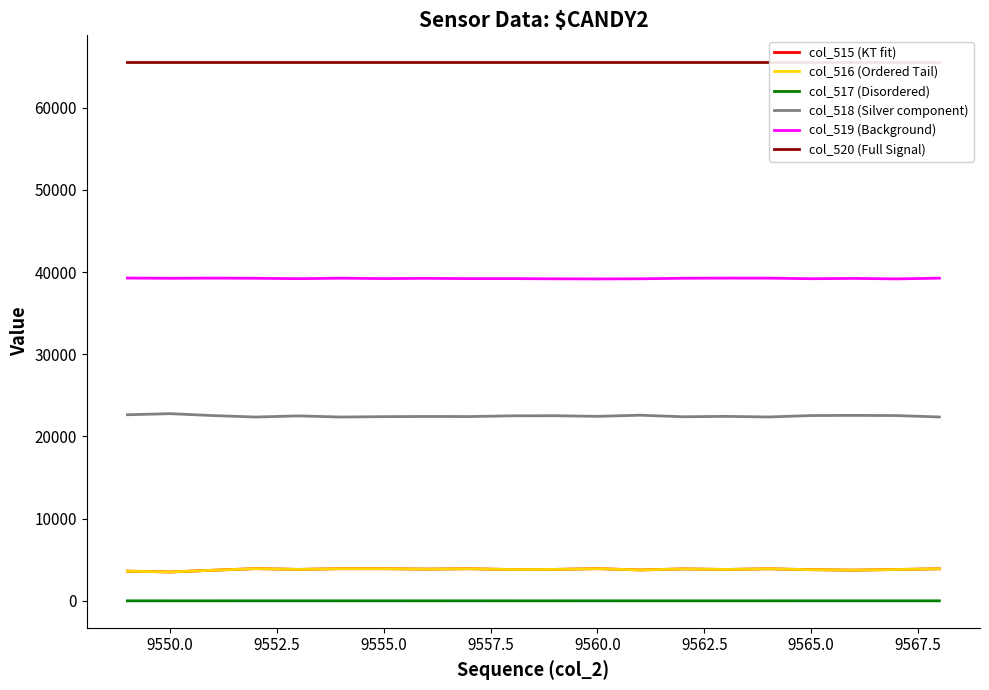

True or false: col_519 (Background) and col_515 (KT fit) intersect in this chart.

False